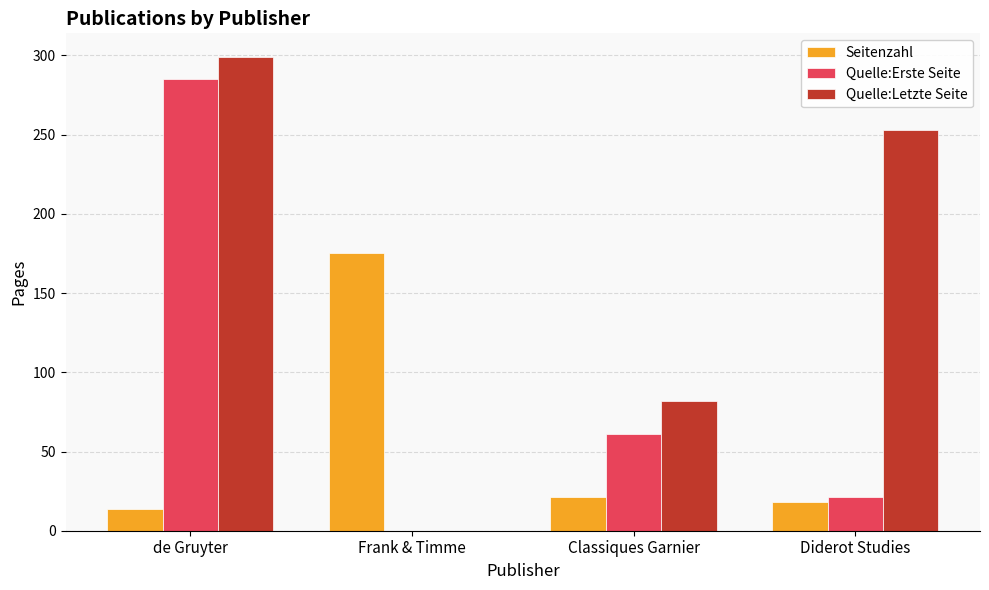

What is the sum of all Quelle:Letzte Seite values?

634